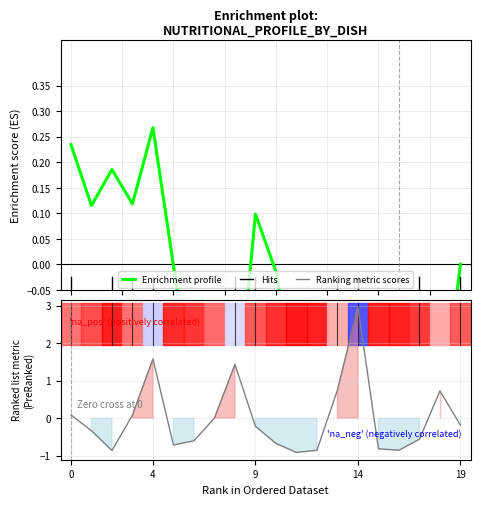

True or false: Enrichment profile has a value of 0.4 at 0.

False